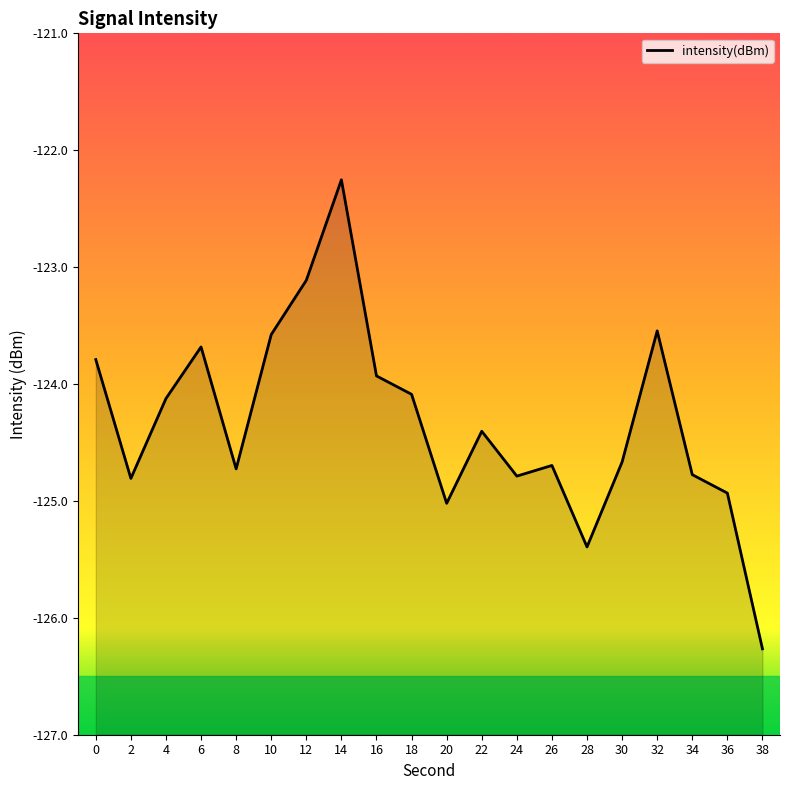

Rank the categories by value from highest to lowest.

14, 12, 32, 10, 6, 0, 16, 18, 4, 22, 30, 26, 8, 34, 24, 2, 36, 20, 28, 38